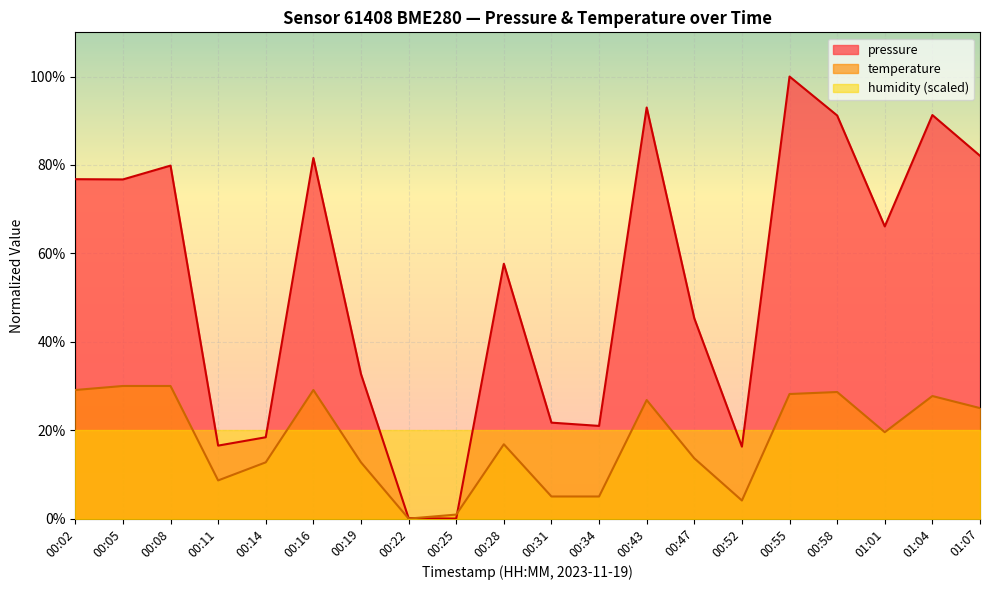

What are all the series names shown in the legend?

pressure, temperature, humidity (scaled)